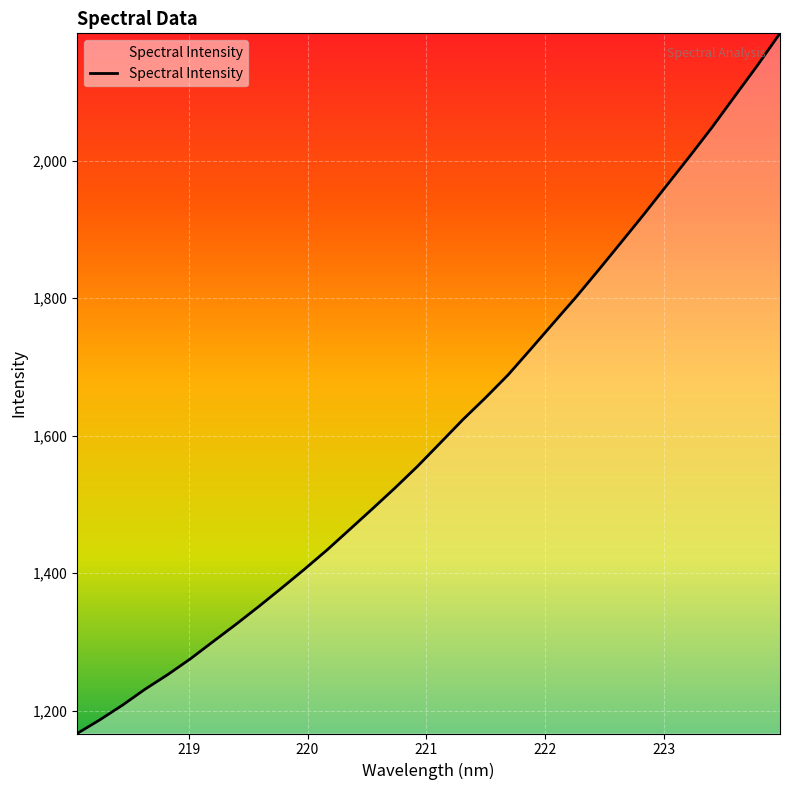

What is the difference between the maximum and minimum values?

1018.3